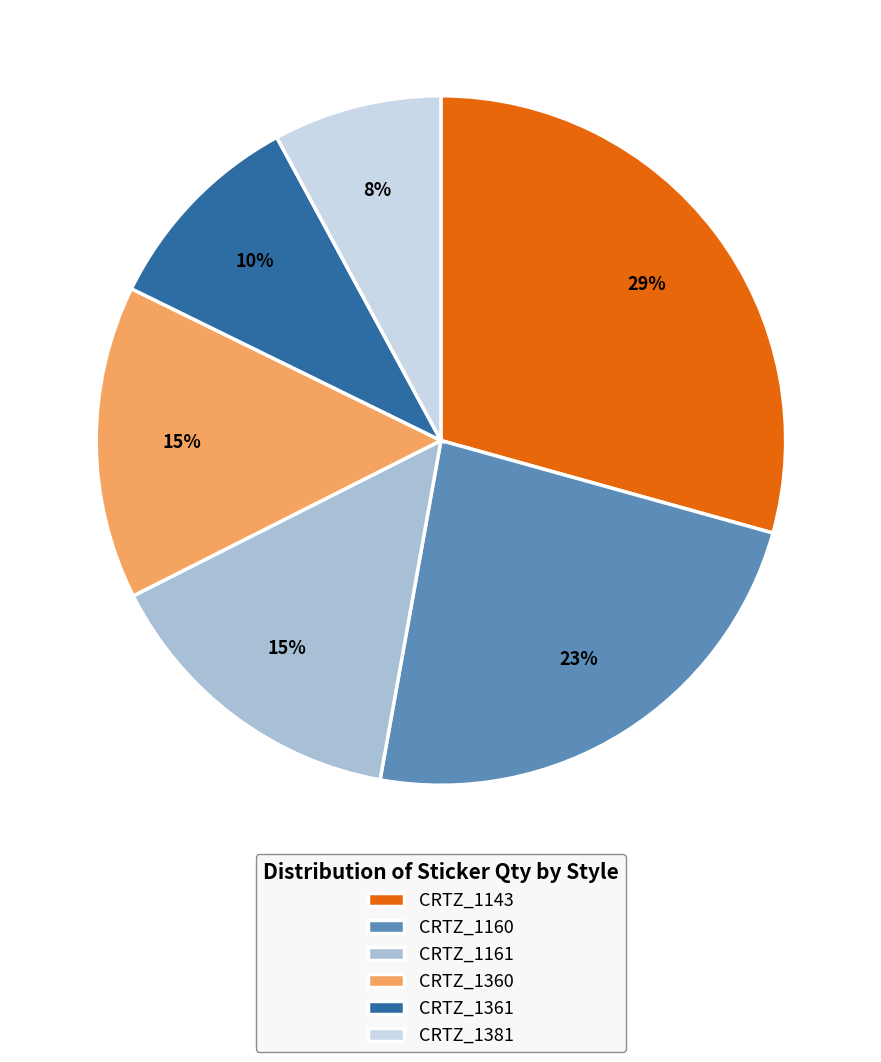

Does CRTZ_1381 account for over 50% of the chart?

No